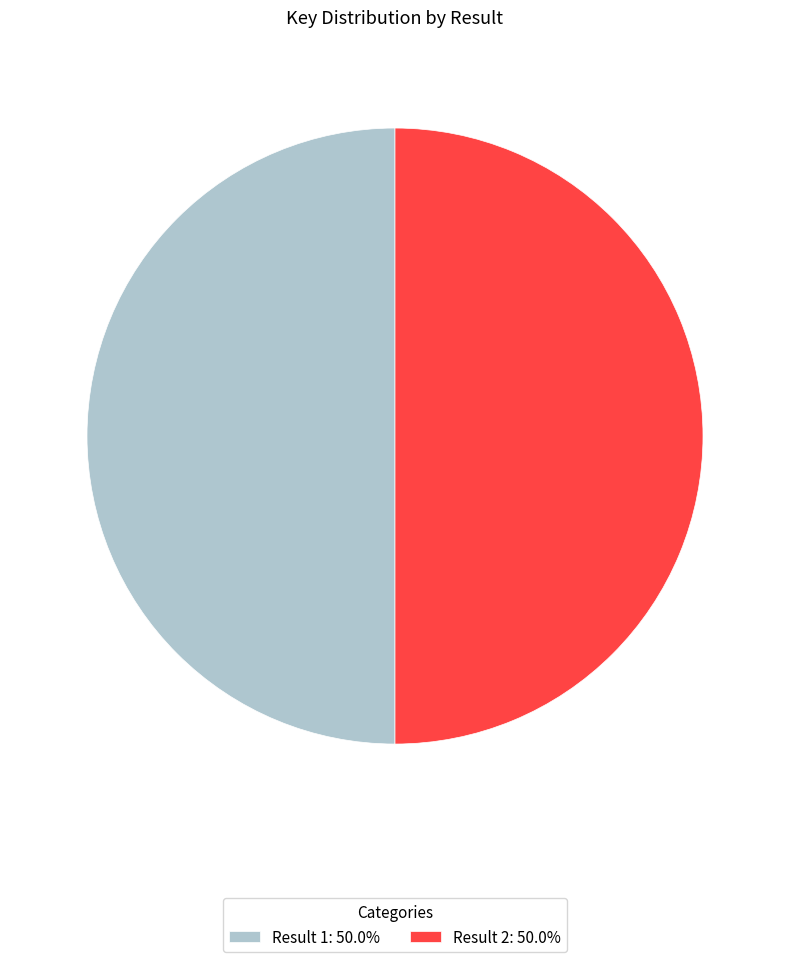

Approximately how many times larger is the value at Result 2: 50.0% compared to Result 1: 50.0%?

1.0